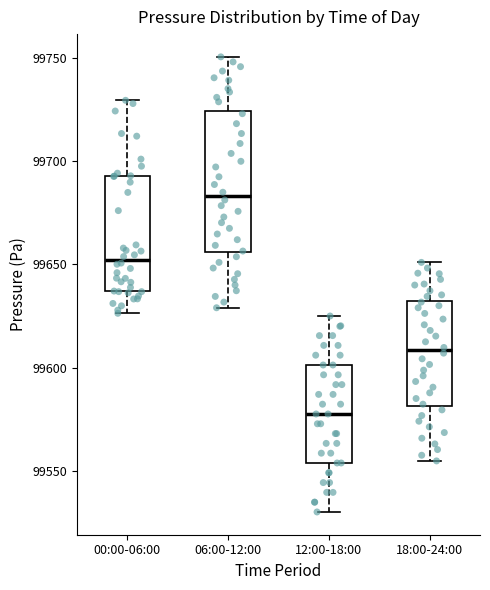

Which box's median line is the lowest?

12:00-18:00